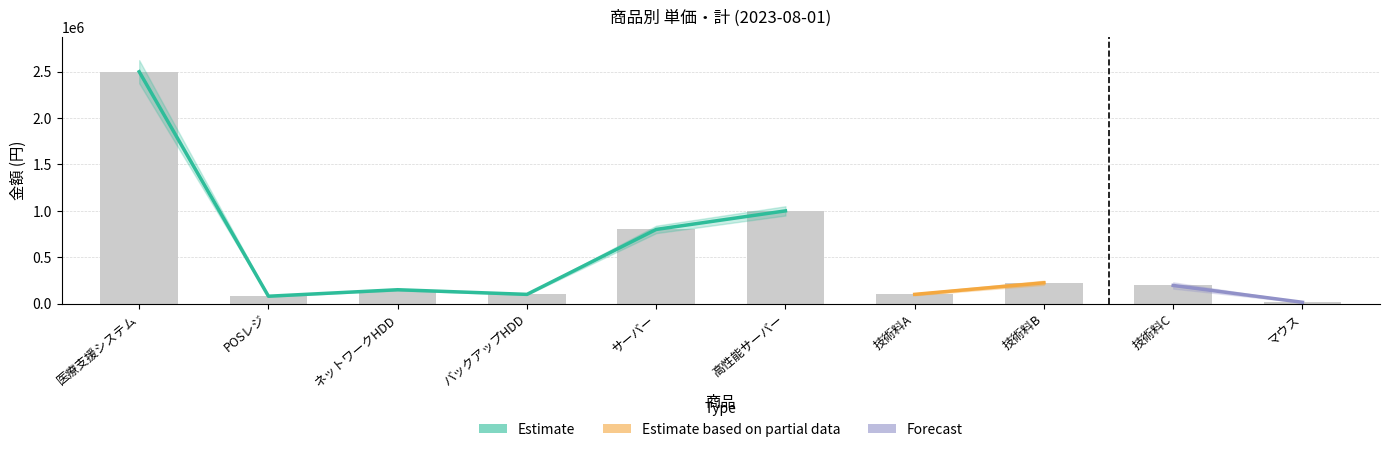

At which category does the chart reach its peak across all series?

医療支援システム